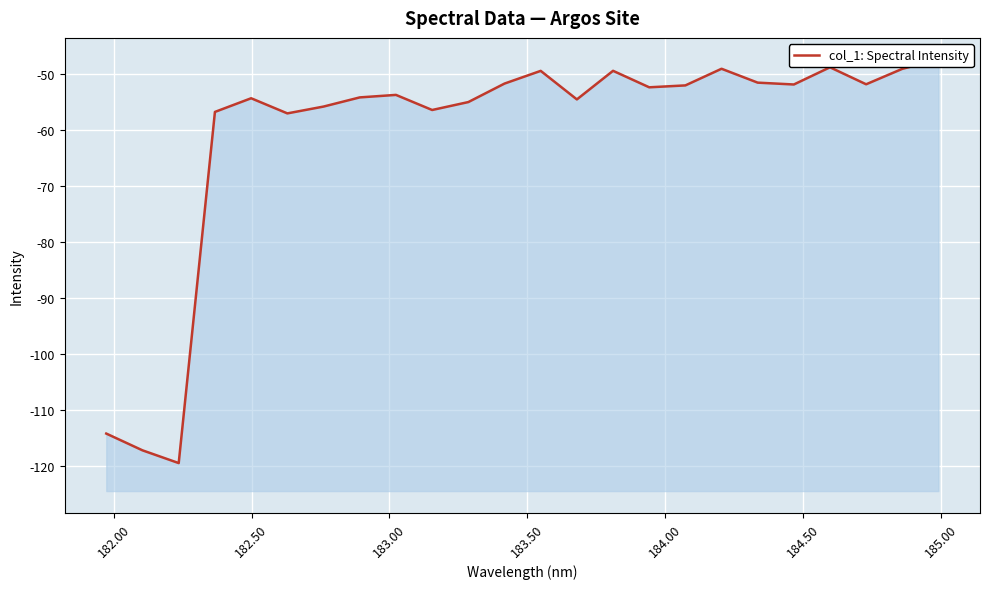

Count the number of values greater than -52.

11